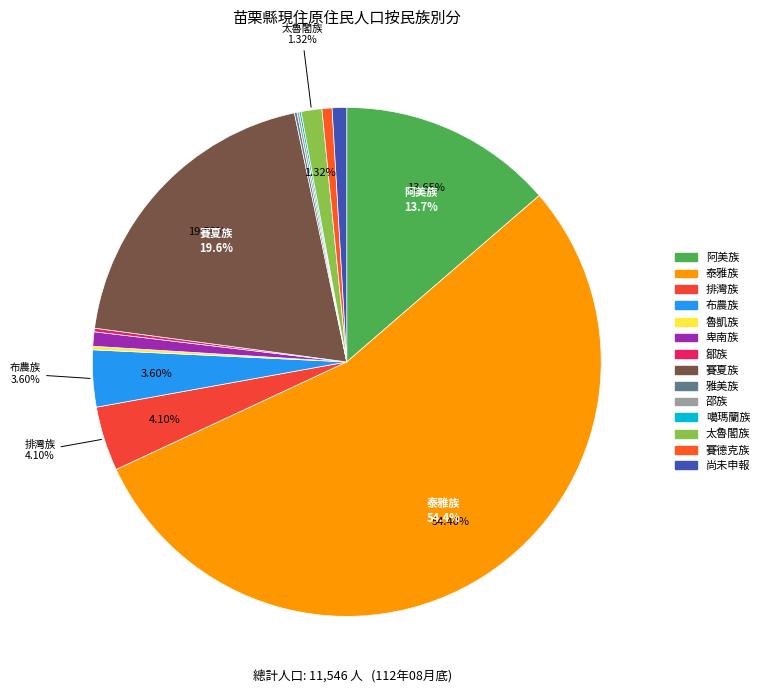

The 雅美族 slice represents 1% of the pie. True or false?

False